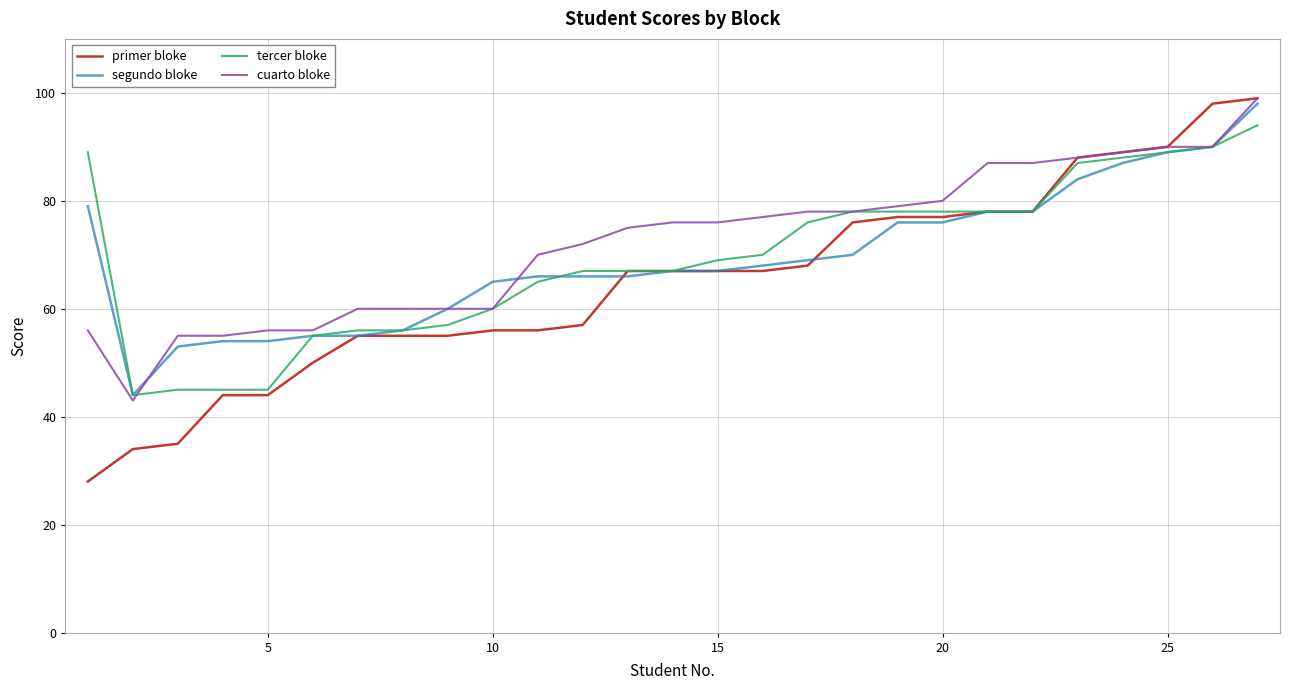

Which series has the largest range (max minus min)?

primer bloke